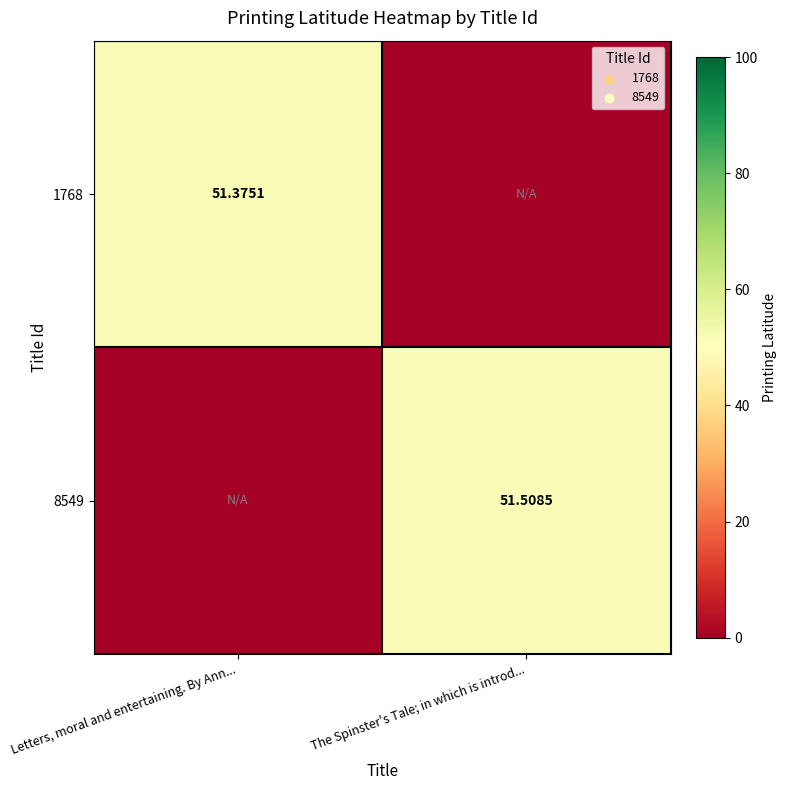

What is the greatest value displayed?

51.5